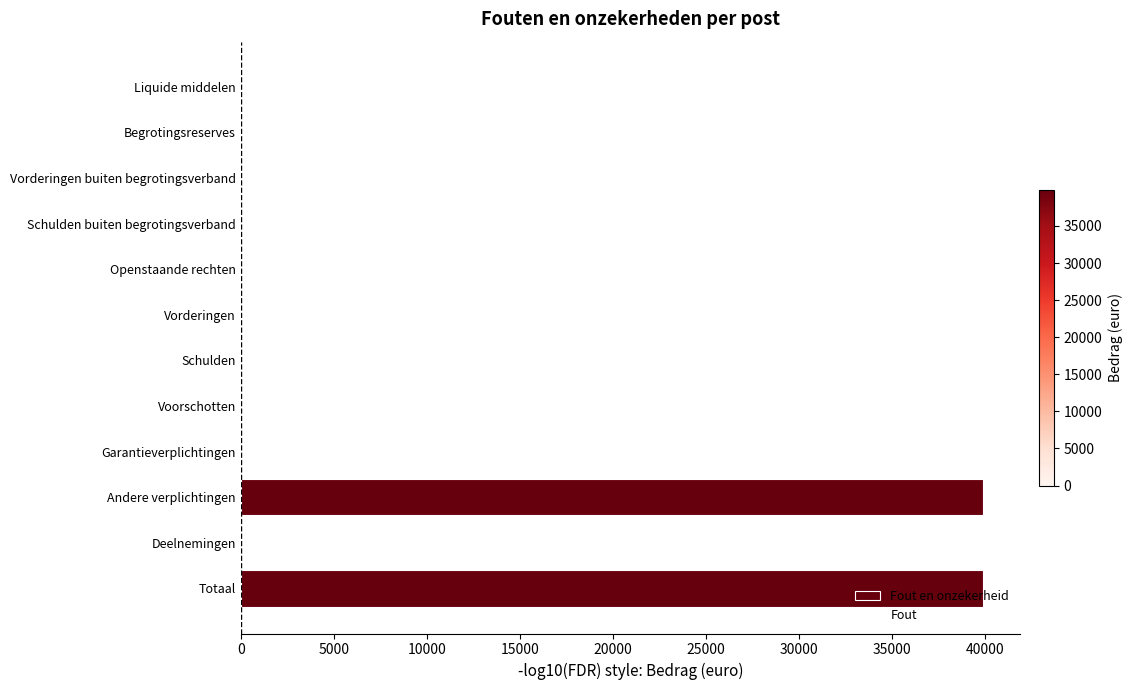

Between Deelnemingen and Begrotingsreserves, which is larger?

Deelnemingen